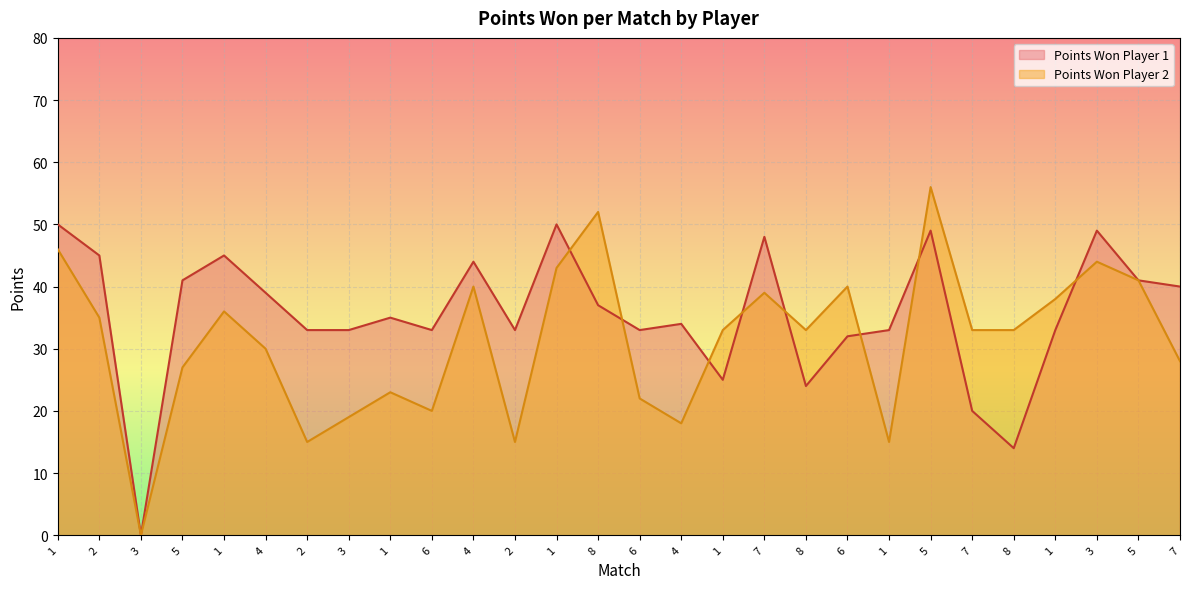

At 7, list the series in order from smallest to largest.

Points Won Player 2, Points Won Player 1